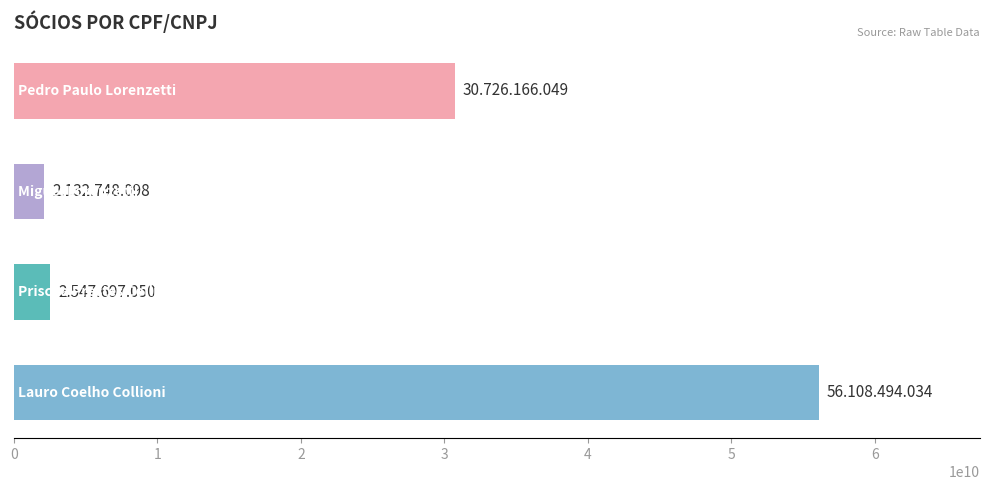

How many series are shown in this chart?

1